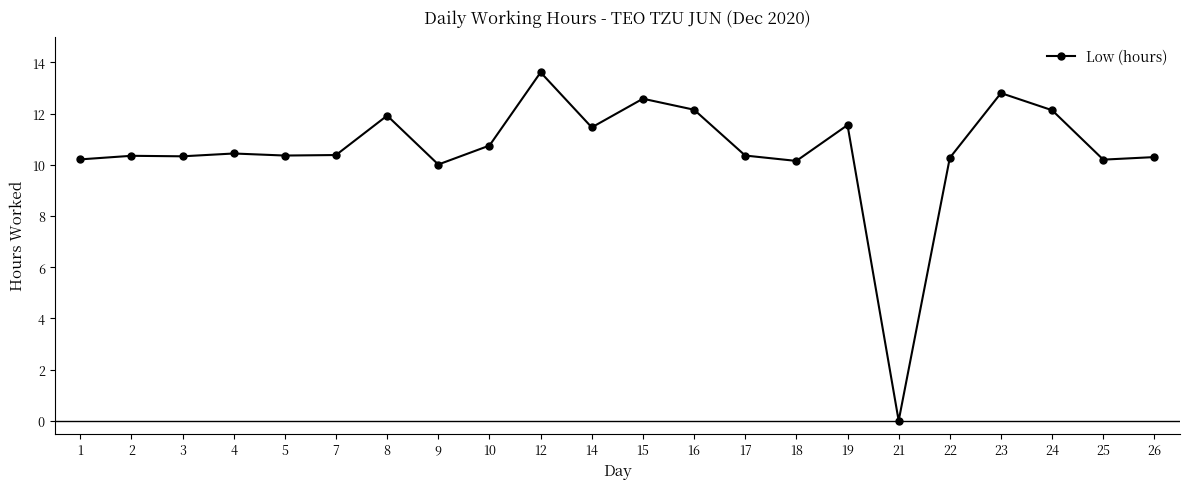

How many series are shown in this chart?

1